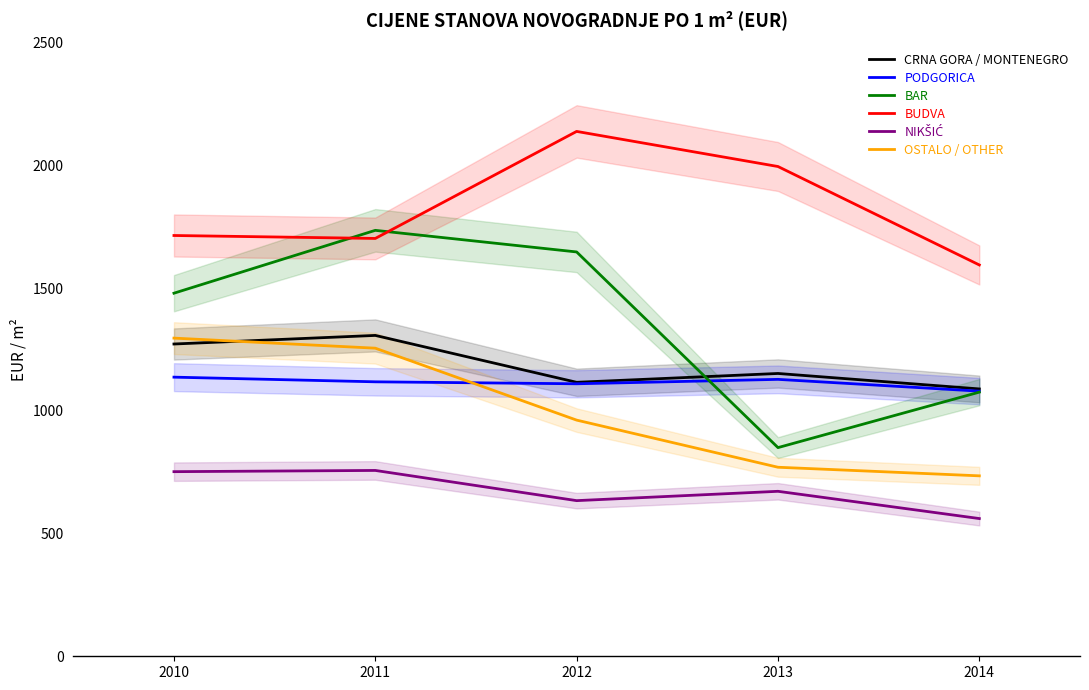

Reading right to left, transcribe all the data shown in this chart.

CRNA GORA / MONTENEGRO: 1089	1152	1116	1307	1272
PODGORICA: 1080	1128	1110	1118	1137
BAR: 1076	850	1647	1735	1479
BUDVA: 1594	1995	2138	1702	1714
NIKŠIĆ: 561	672	634	757	752
OSTALO / OTHER: 735	770	962	1255	1296